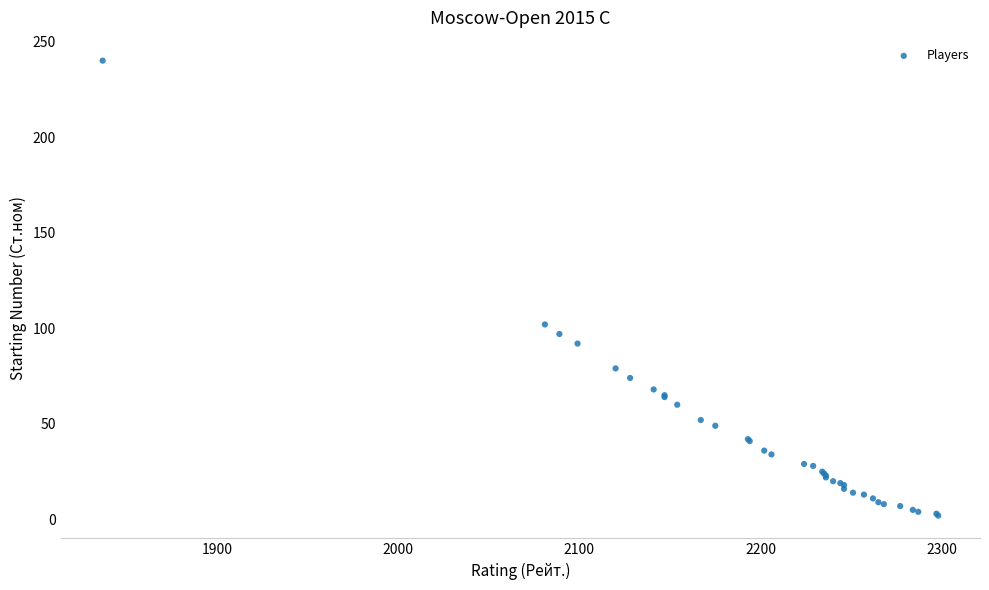

What Y value in the scatter plot is closest to 121?

102